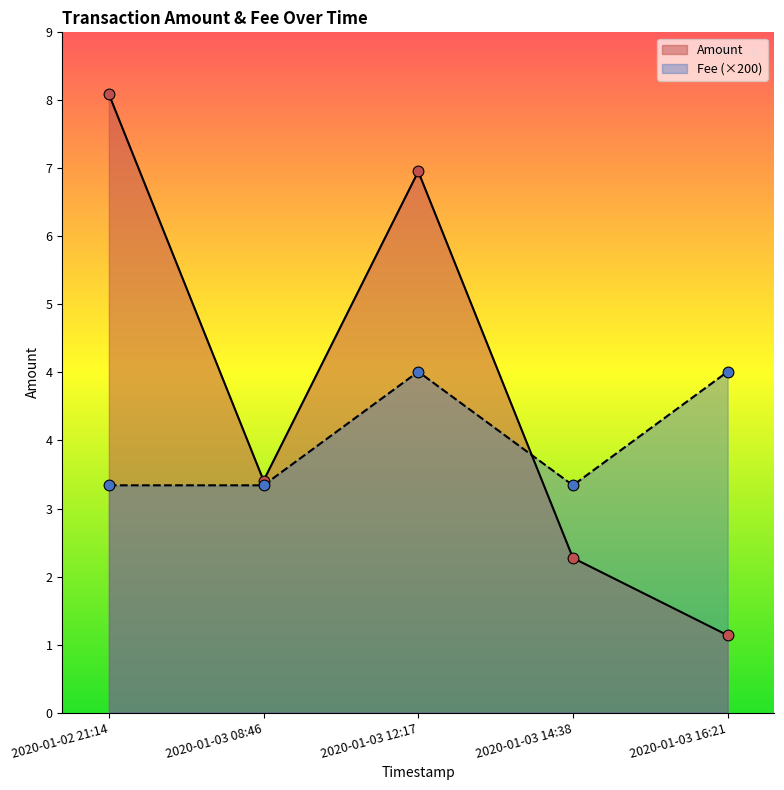

Which series reaches the maximum Y coordinate?

Amount